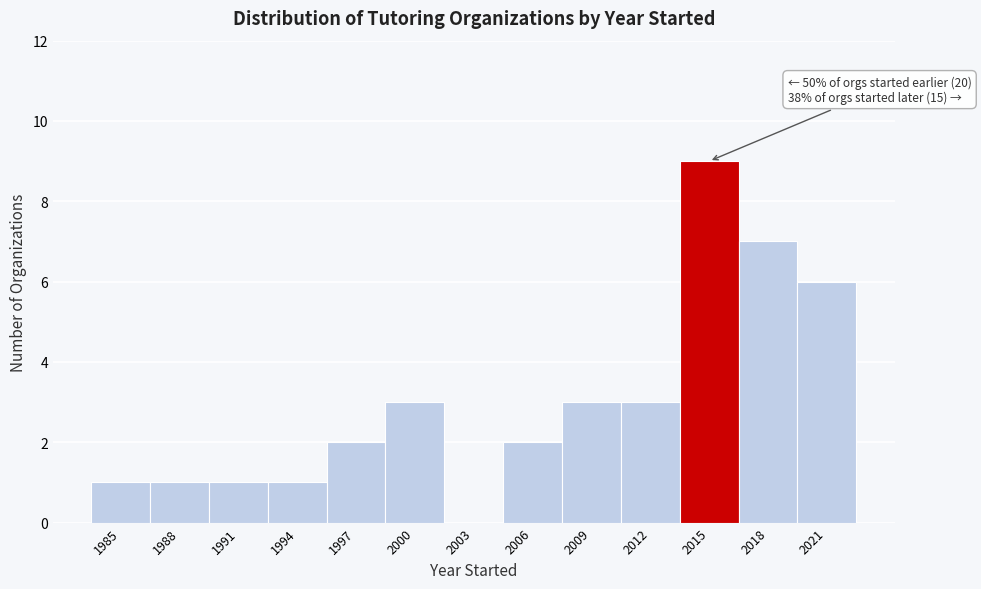

Reading right to left, list all the values displayed in this chart.

2021=6	2018=7	2015=9	2012=3	2009=3	2006=2	2003=0	2000=3	1997=2	1994=1	1991=1	1988=1	1985=1